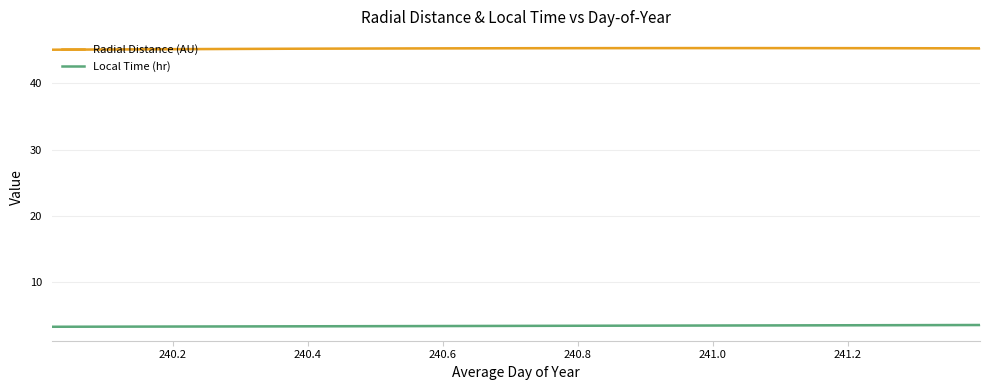

Does the chart have visible grid lines?

Yes